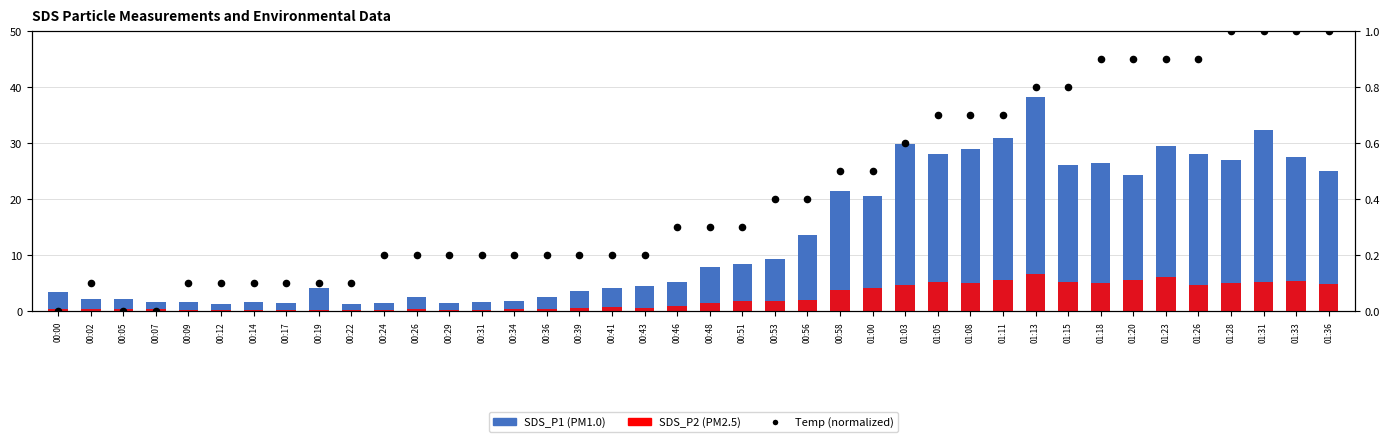

Which series has the largest total across all categories?

SDS_P1 (PM1.0)